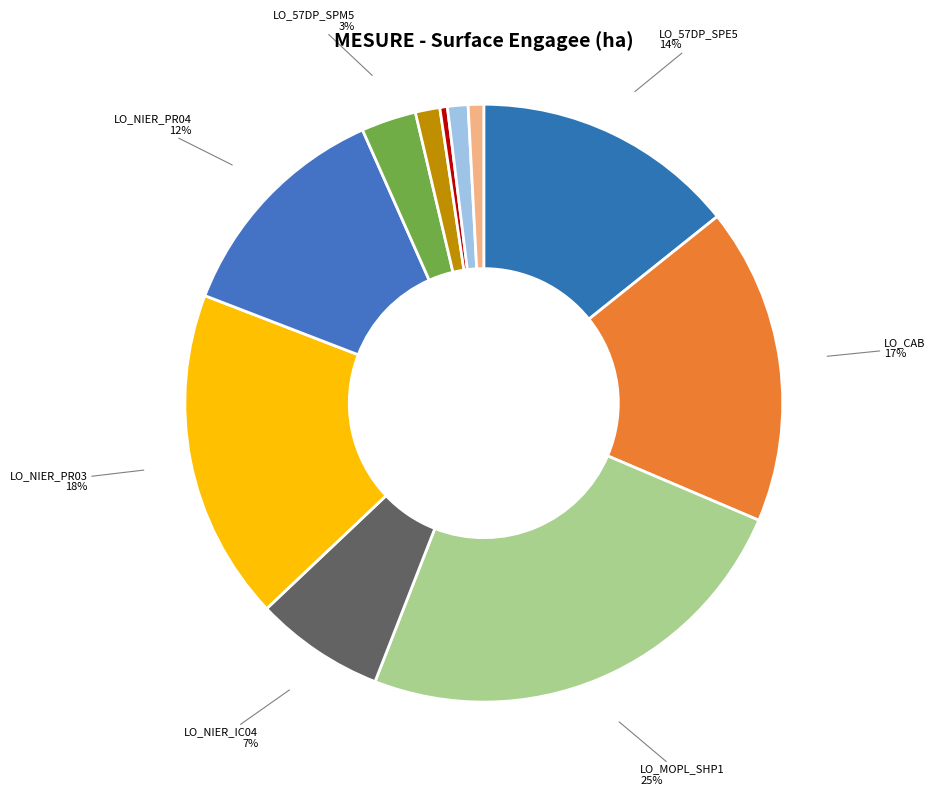

Which has a higher value, LO_NIER_PR04 or LO_CAB?

LO_CAB